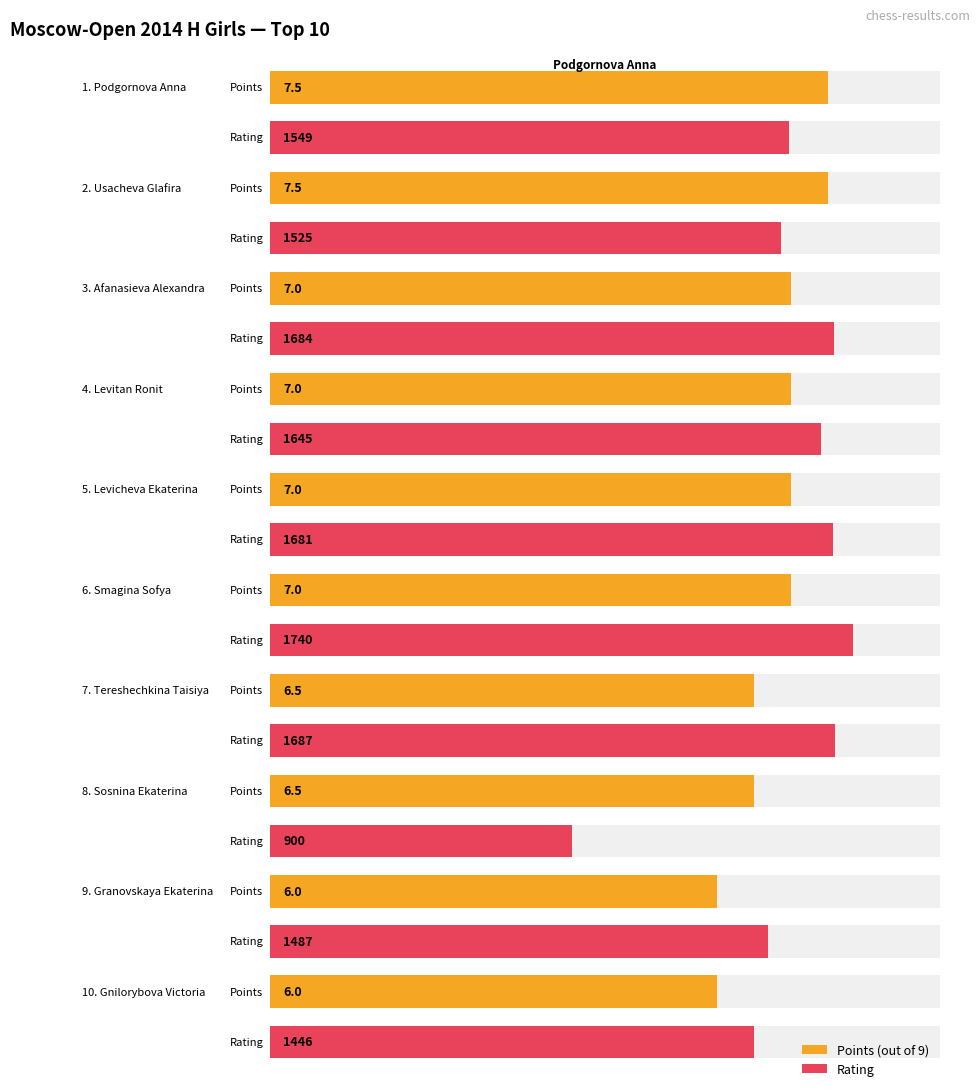

What is the sum of the Rating values at Afanasieva Alexandra and Podgornova Anna?

3233.0